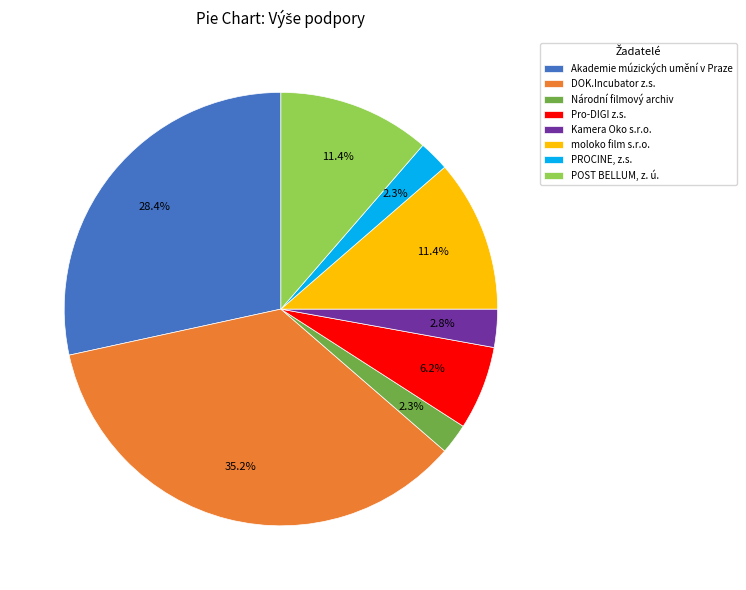

Which category has the biggest portion of the pie?

DOK.Incubator z.s.